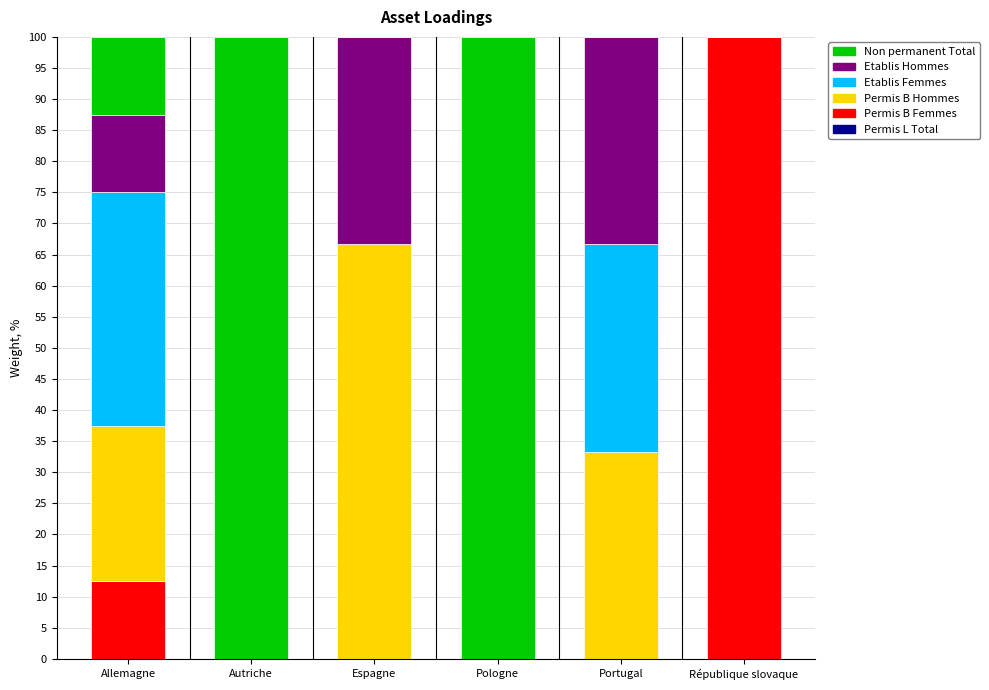

What is the sum of all Permis B Femmes values?

112.5